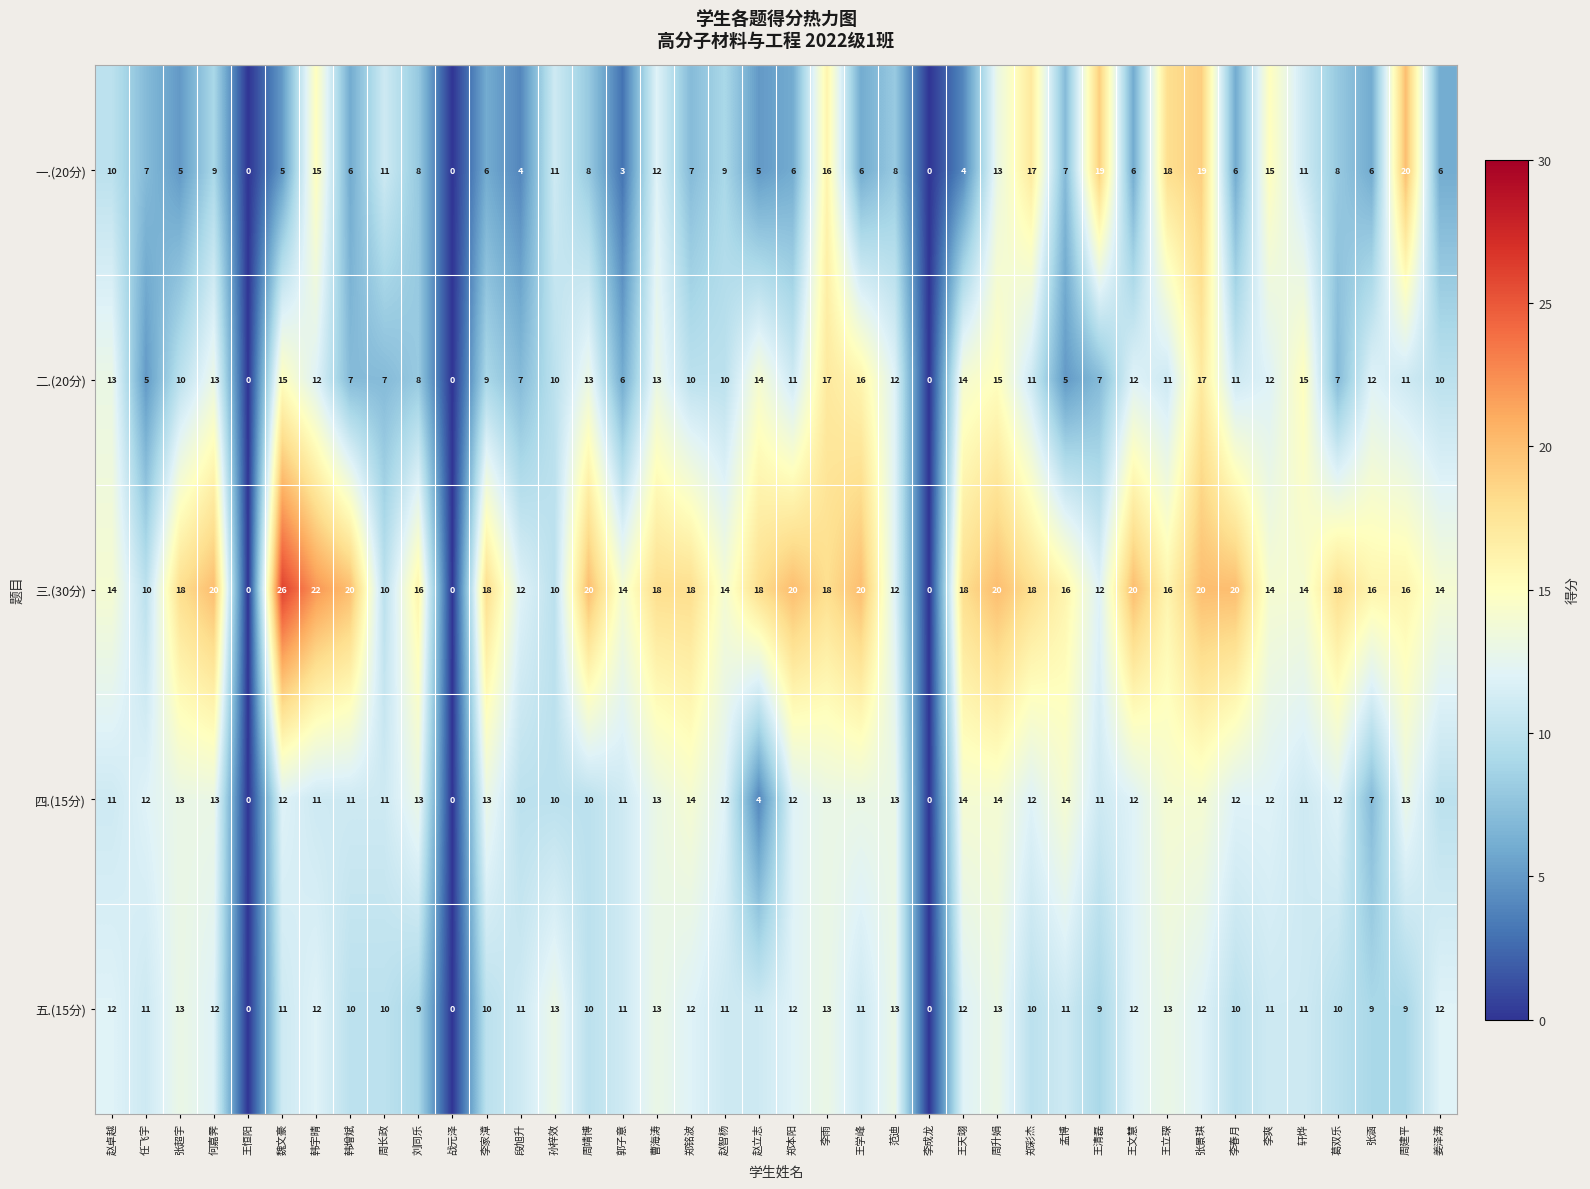

What is the sum of the 四.(15分) values at 王天翊 and 曹海涛?

27